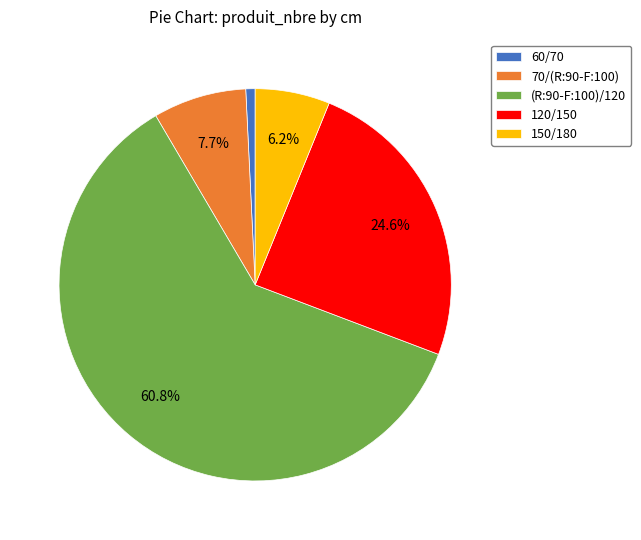

To the nearest percent, what is the combined percentage of 70/(R:90-F:100) and (R:90-F:100)/120?

68%